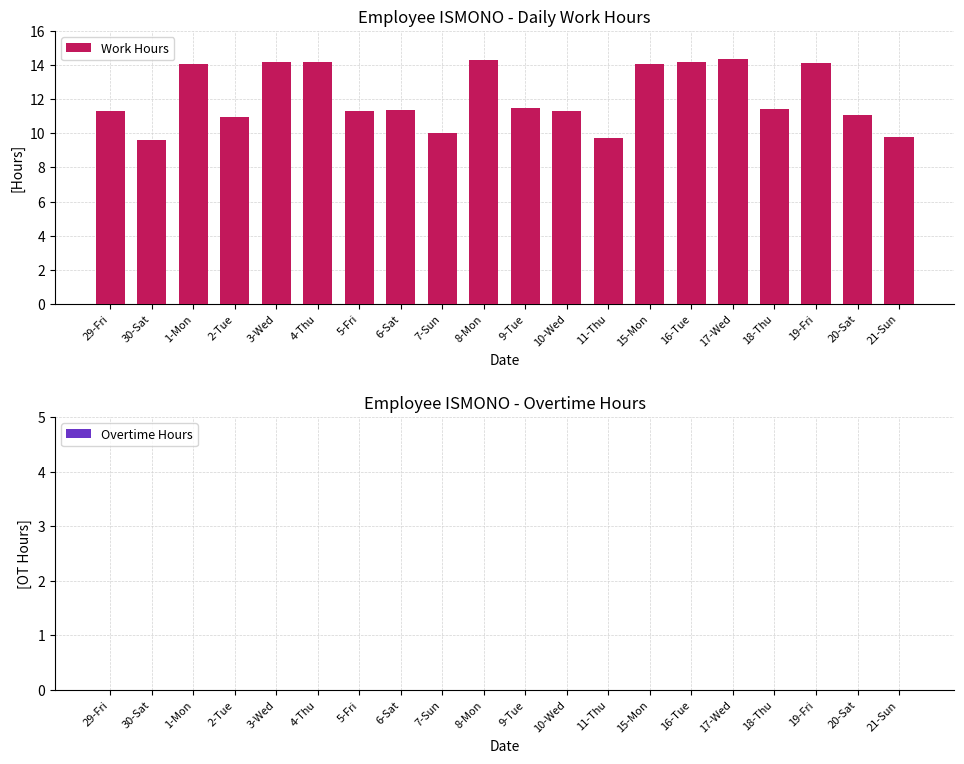

What is the greatest value displayed?

14.4